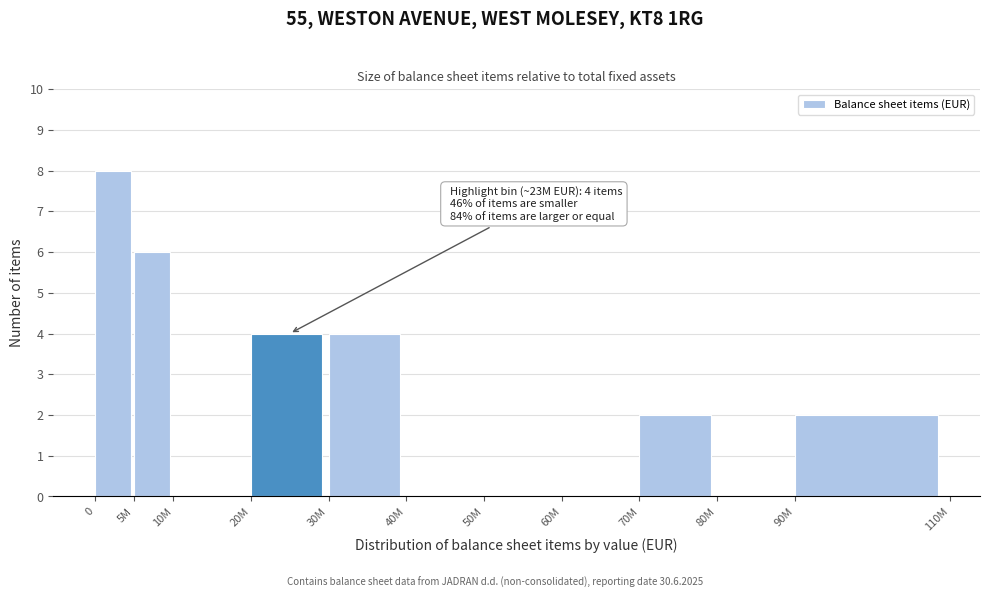

Reading left to right, extract all data points from this chart.

0=8	5M=6	10M=0	20M=4	30M=4	40M=0	50M=0	60M=0	70M=2	80M=0	90M=2